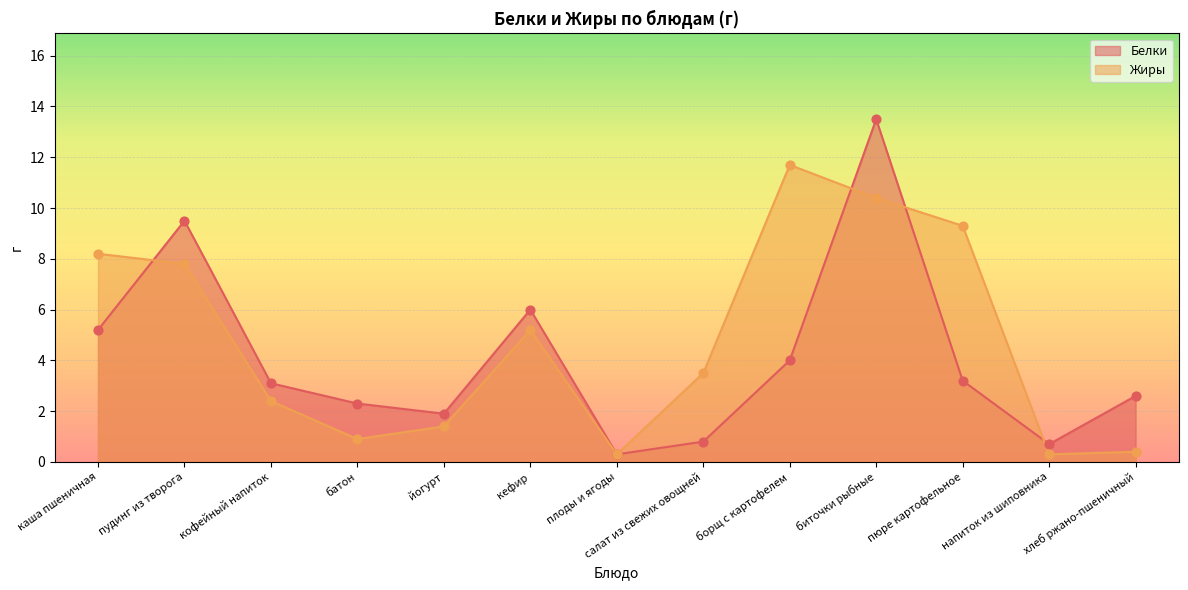

Which series reaches the maximum Y coordinate?

Белки